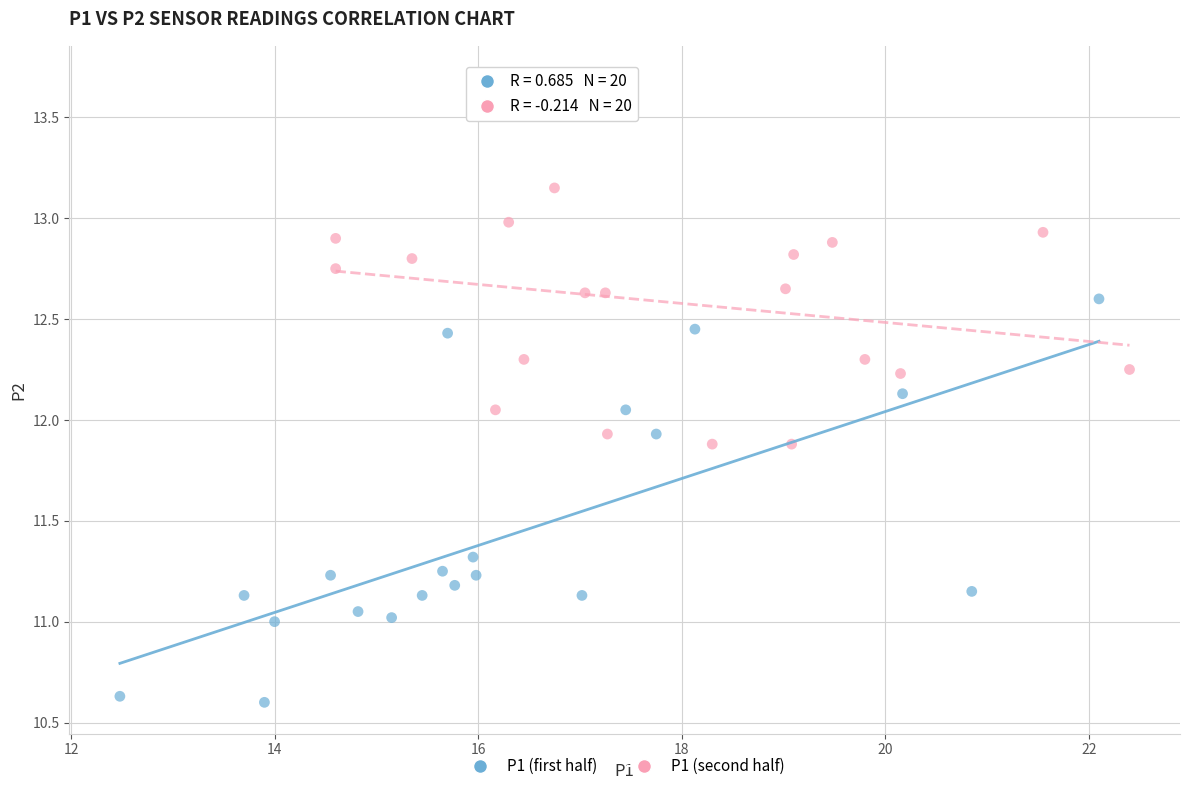

Which series reaches the maximum Y coordinate?

P1 (second half)